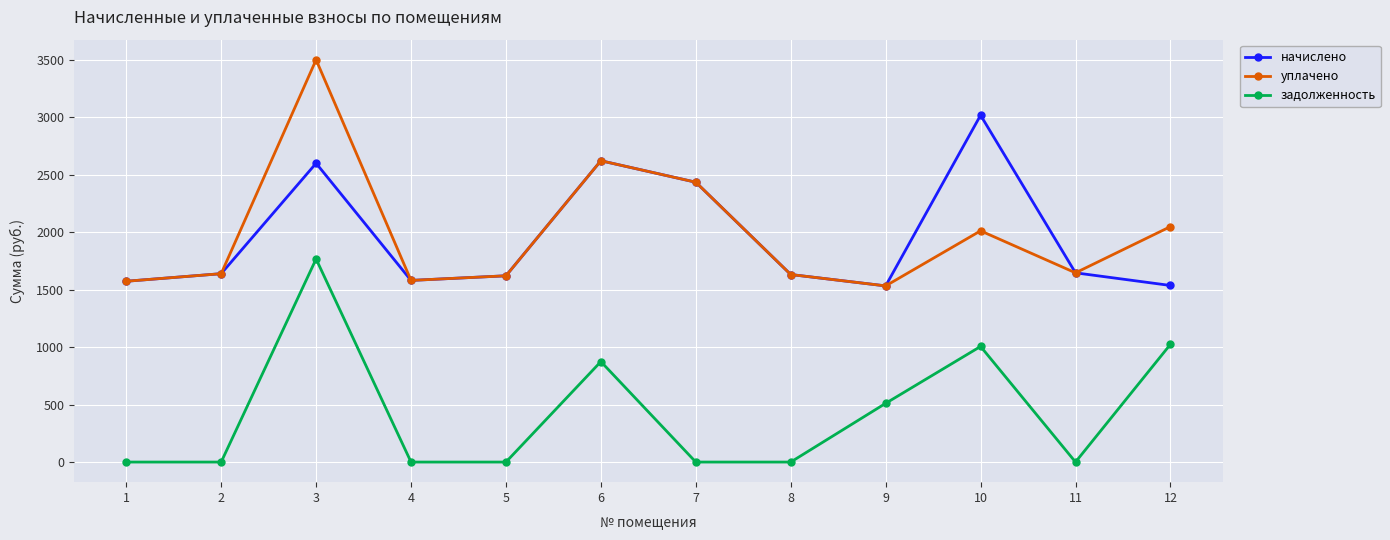

What is the sum of the уплачено values at 4 and 11?

3226.1